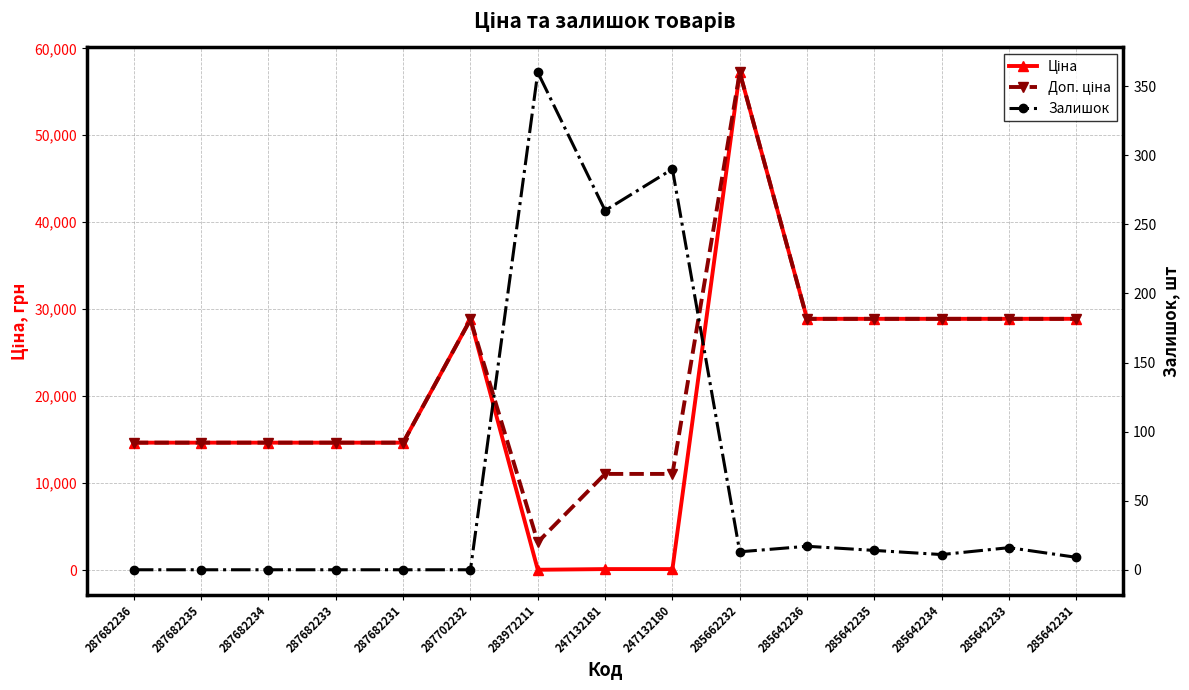

Which series has the largest range (max minus min)?

Ціна